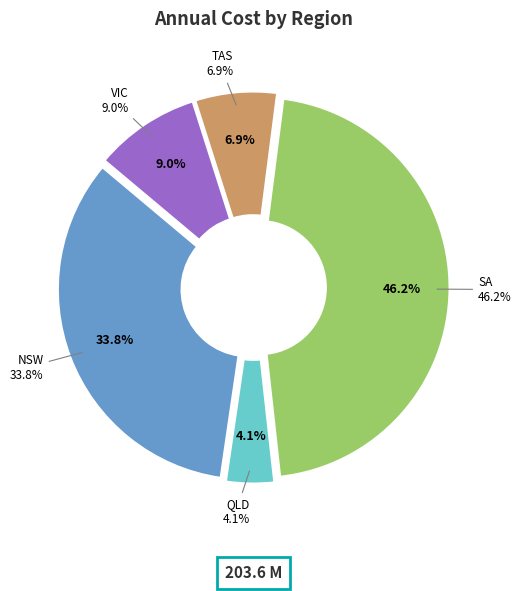

Is SA the majority of the pie?

No